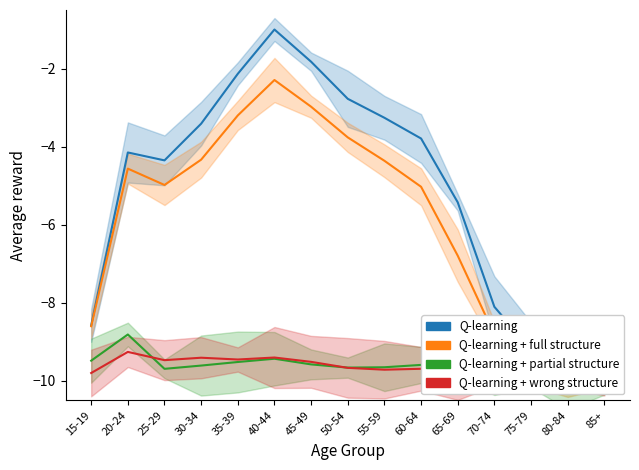

Reading right to left, extract all data points from this chart.

Q-learning: 85+=-9.9	80-84=-9.7	75-79=-9.2	70-74=-8.1	65-69=-5.4	60-64=-3.8	55-59=-3.3	50-54=-2.8	45-49=-1.8	40-44=-1.0	35-39=-2.1	30-34=-3.4	25-29=-4.4	20-24=-4.2	15-19=-8.6
Q-learning + full structure: 85+=-10.0	80-84=-9.9	75-79=-9.6	70-74=-8.8	65-69=-6.8	60-64=-5.0	55-59=-4.4	50-54=-3.8	45-49=-3.0	40-44=-2.3	35-39=-3.2	30-34=-4.3	25-29=-5.0	20-24=-4.6	15-19=-8.6
Q-learning + partial structure: 85+=-10.0	80-84=-10.0	75-79=-10.0	70-74=-9.9	65-69=-9.6	60-64=-9.6	55-59=-9.7	50-54=-9.7	45-49=-9.6	40-44=-9.4	35-39=-9.5	30-34=-9.6	25-29=-9.7	20-24=-8.8	15-19=-9.5
Q-learning + wrong structure: 85+=-10.0	80-84=-10.0	75-79=-9.9	70-74=-9.9	65-69=-9.7	60-64=-9.7	55-59=-9.7	50-54=-9.7	45-49=-9.5	40-44=-9.4	35-39=-9.5	30-34=-9.4	25-29=-9.5	20-24=-9.3	15-19=-9.8